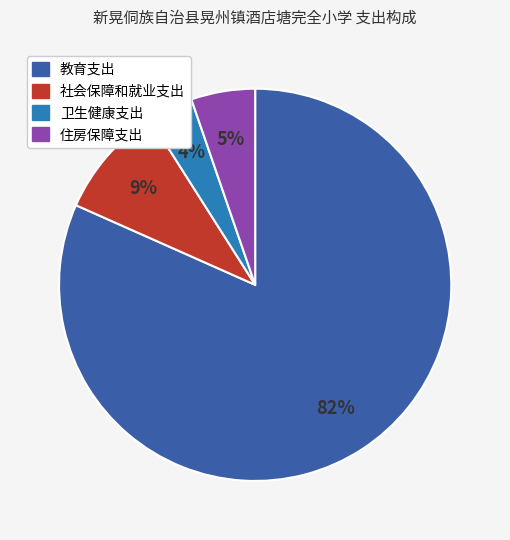

The 卫生健康支出 slice represents 12% of the pie. True or false?

False